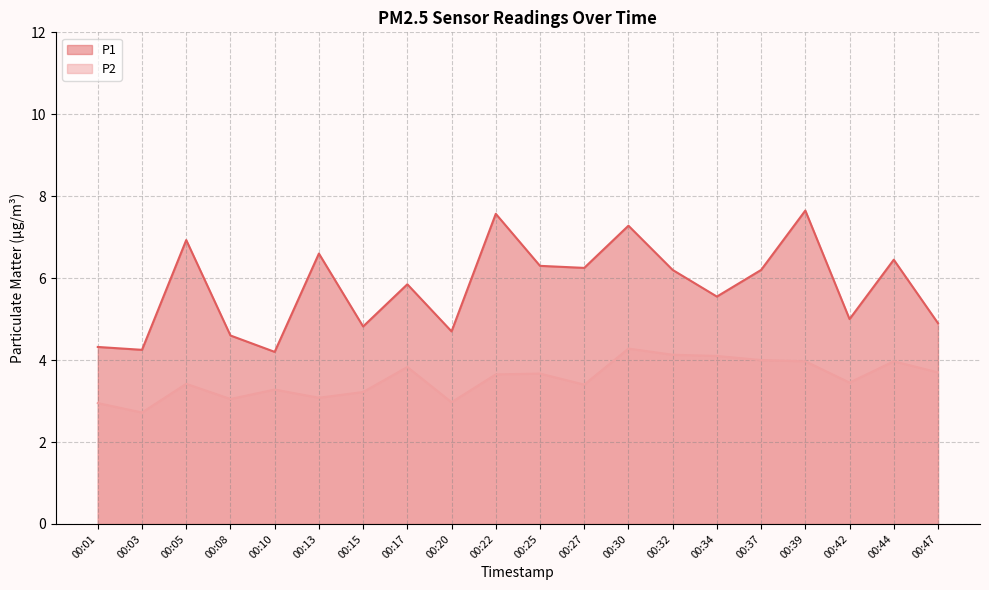

What are all the series names shown in the legend?

P1, P2